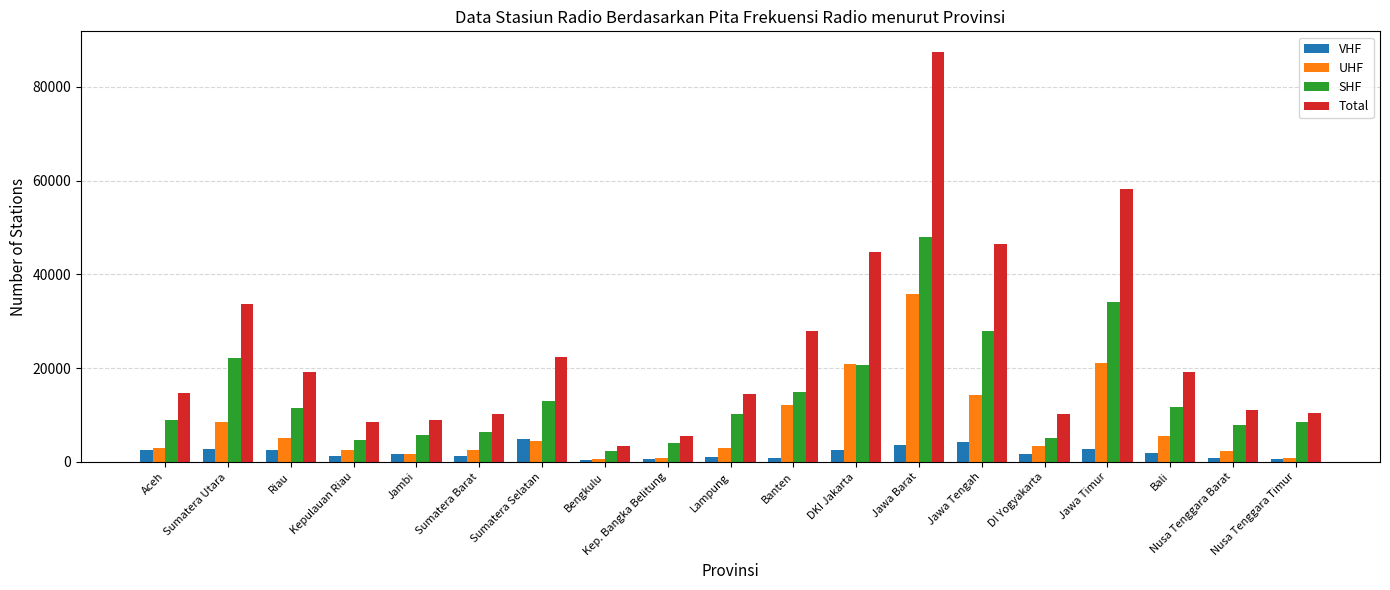

Rank the series by their maximum value, from highest to lowest.

Total, SHF, UHF, VHF